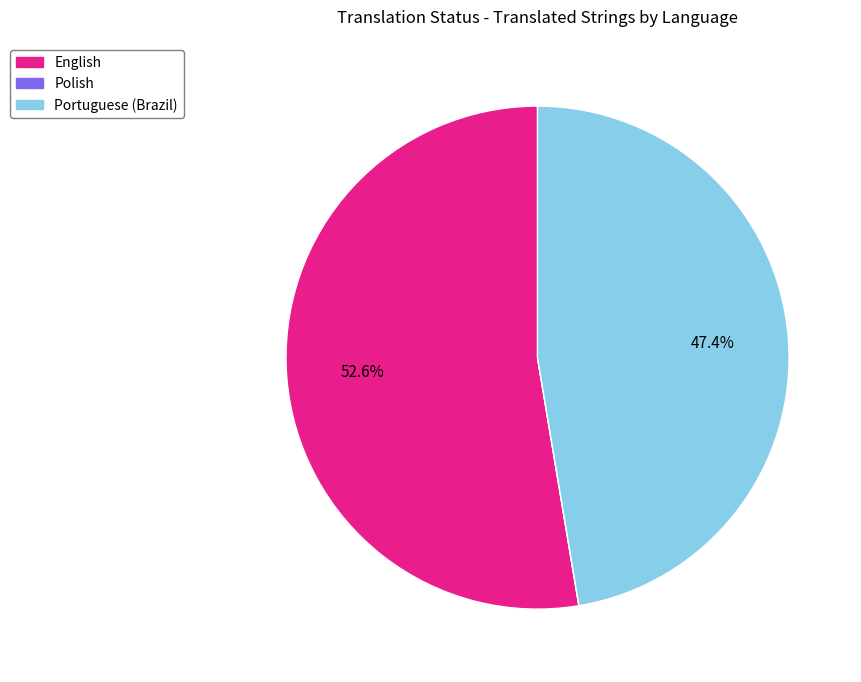

Which has a higher value, Portuguese (Brazil) or English?

English